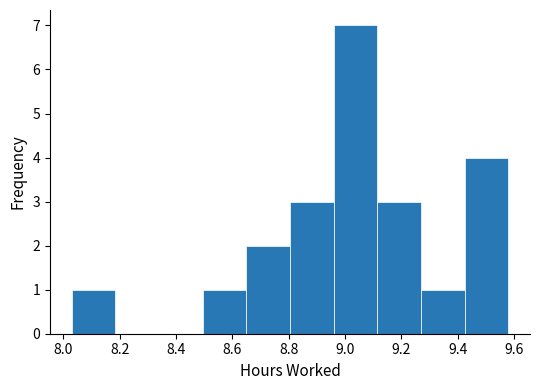

Over which range of the x-axis is the bar tallest?

8.960 to 9.115